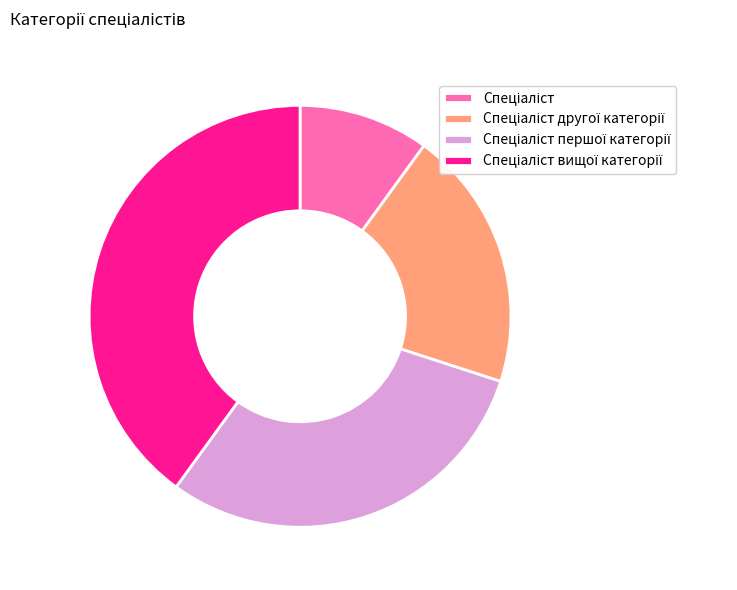

How many slices are in this pie chart?

4